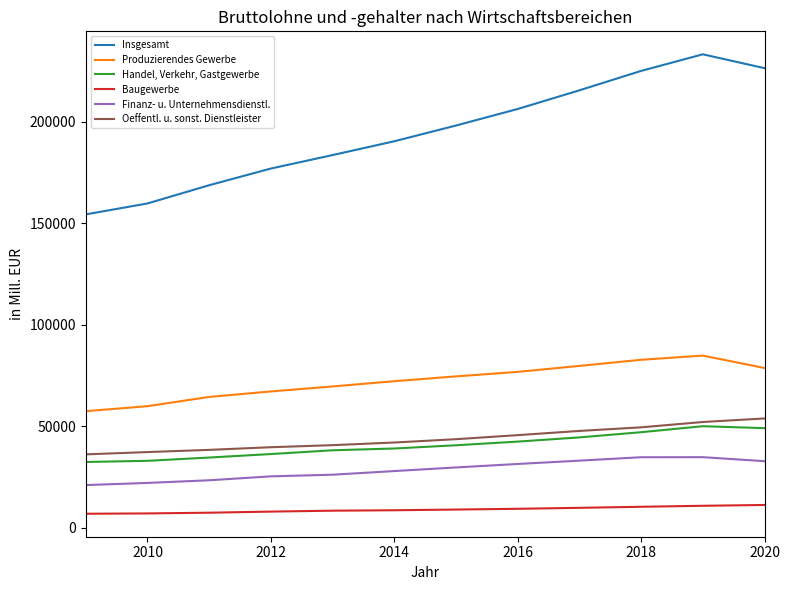

True or false: Produzierendes Gewerbe and Insgesamt cross at least once.

False